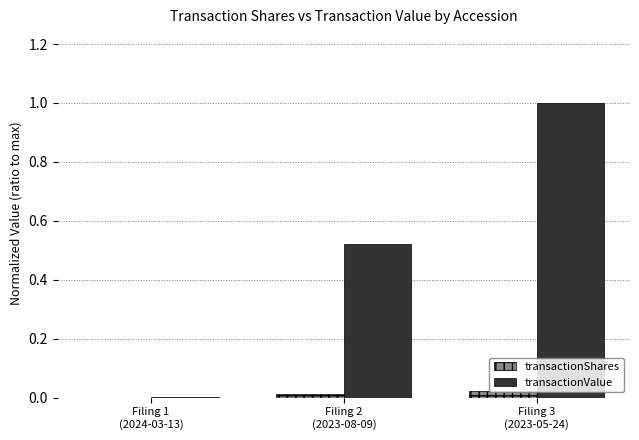

How many groups of bars are there?

3